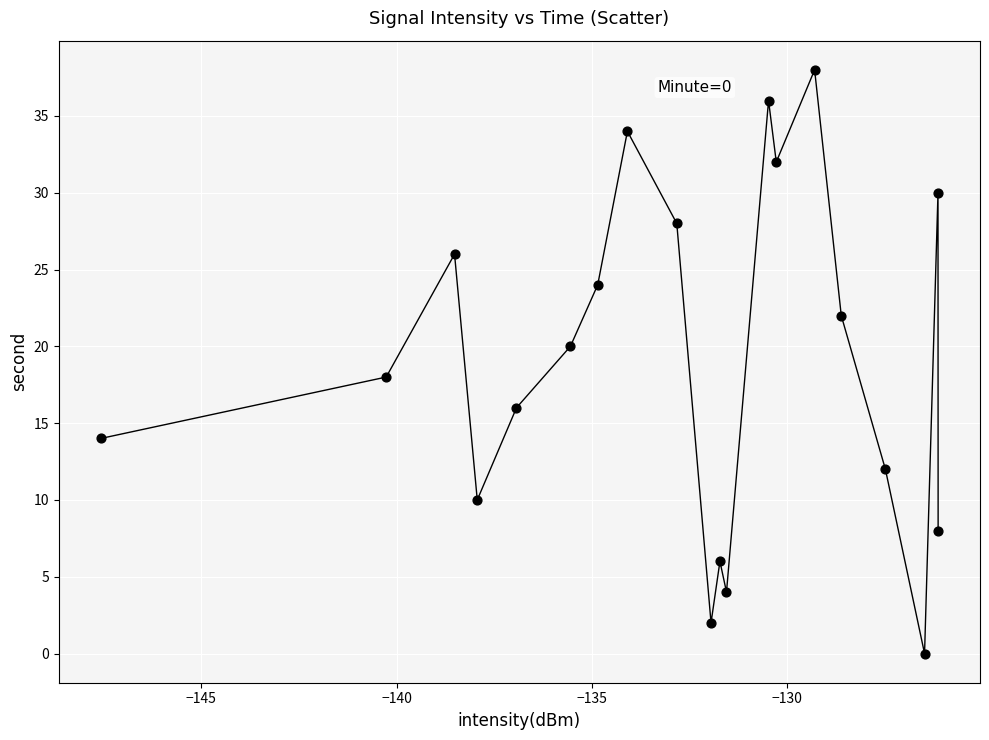

How many points are shown in the scatter plot?

20